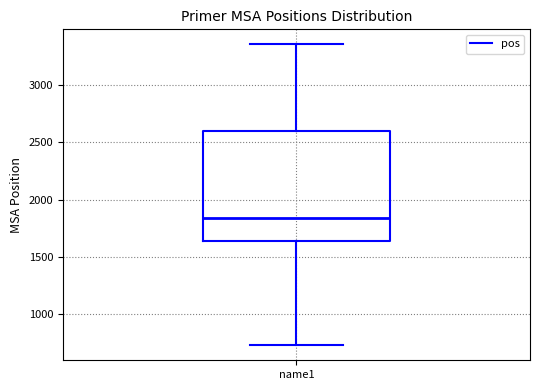

Where is the upper edge of the box for name1 on the y-axis? The values are not printed on the chart, so give them approximately, as read against the axis.

2600